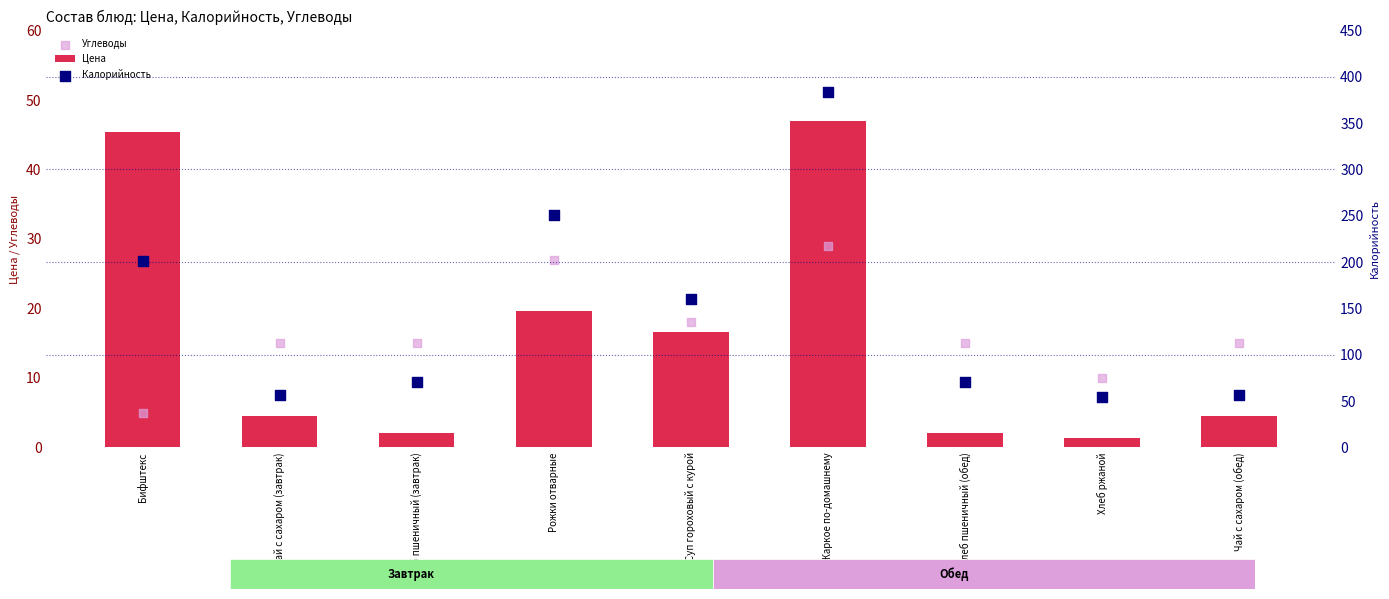

Is the value of Цена at Жаркое по-домашнему greater than the value of Калорийность at Жаркое по-домашнему?

No